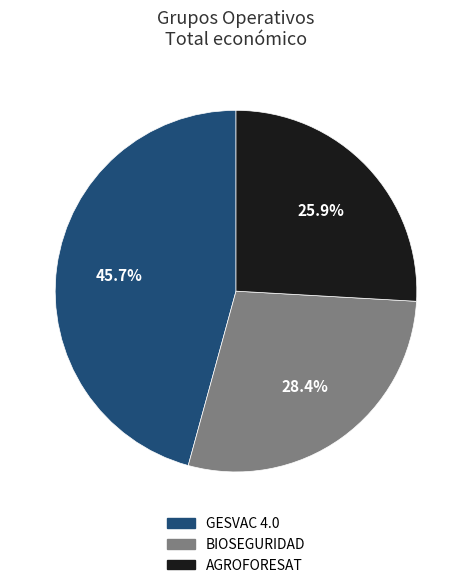

To the nearest percent, what is the difference between the largest and smallest slice percentages?

20%